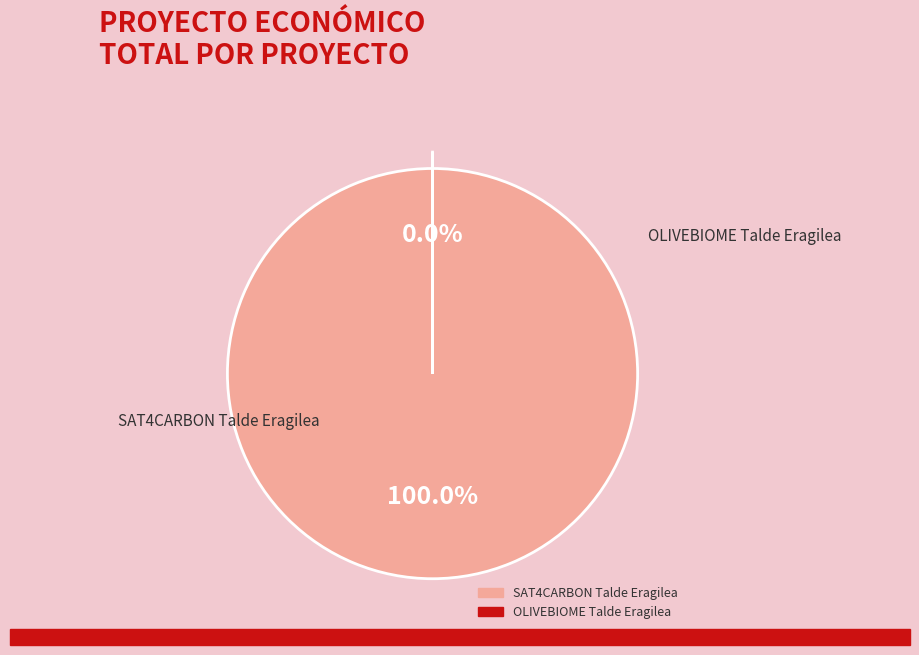

Count the number of slices in the pie.

2